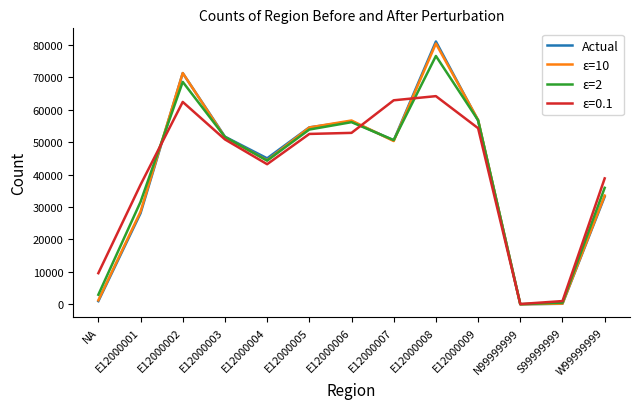

At which category does Actual reach its first local peak?

E12000002